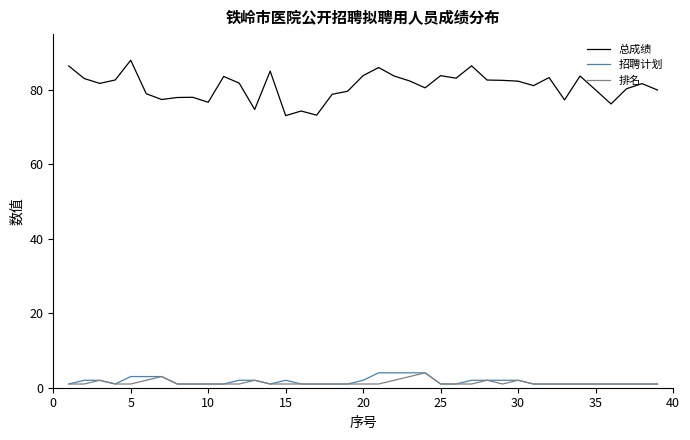

How many lines are shown in the chart?

3